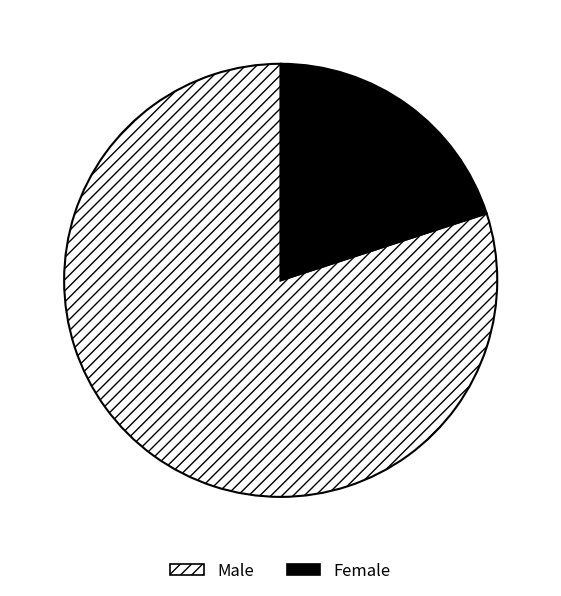

Which category has the biggest portion of the pie?

Male